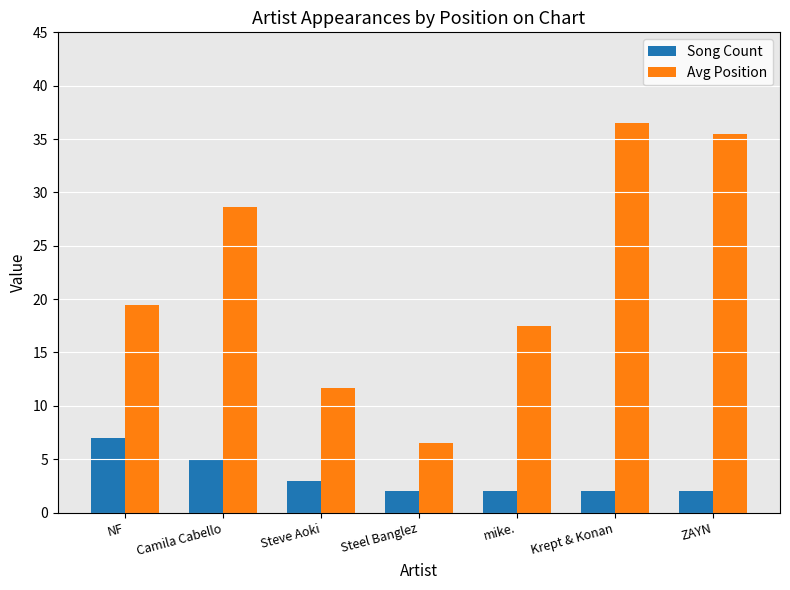

The Song Count series shows 8.3 at Camila Cabello. True or false?

False